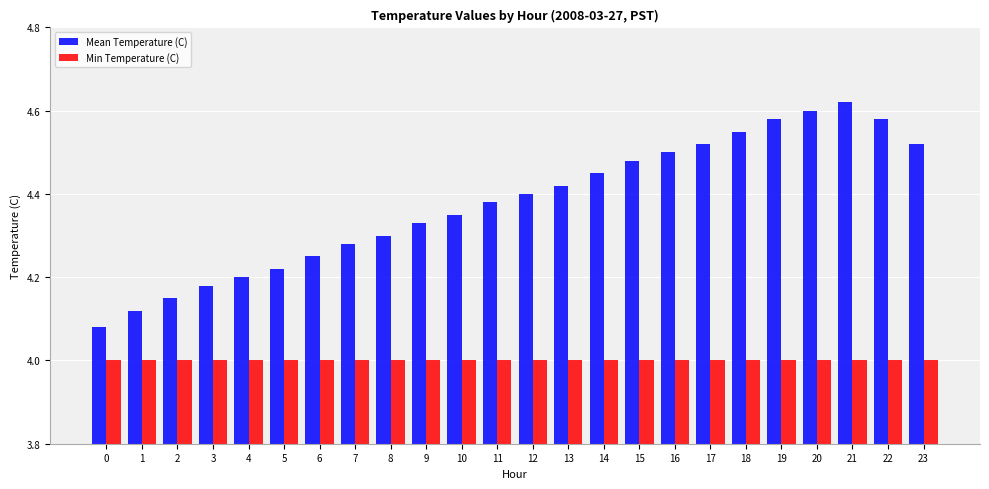

Count the number of categories in the chart.

24